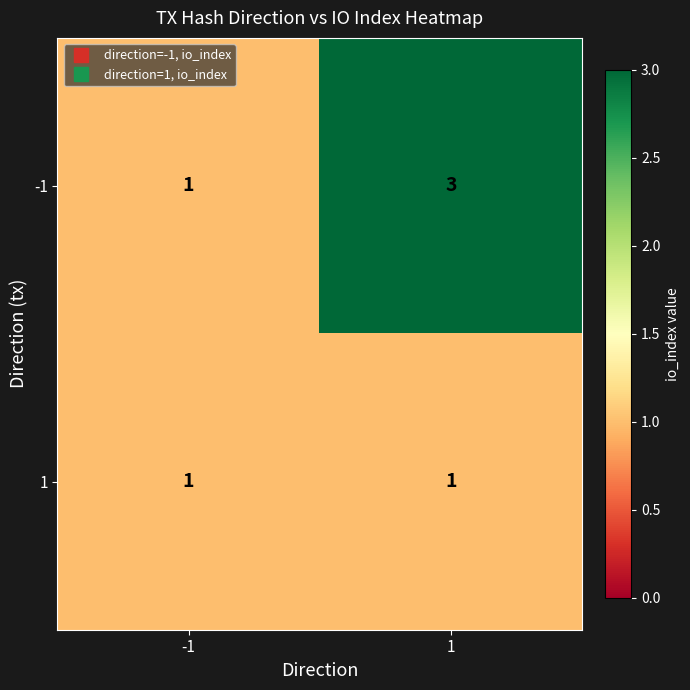

What is the greatest value displayed?

3